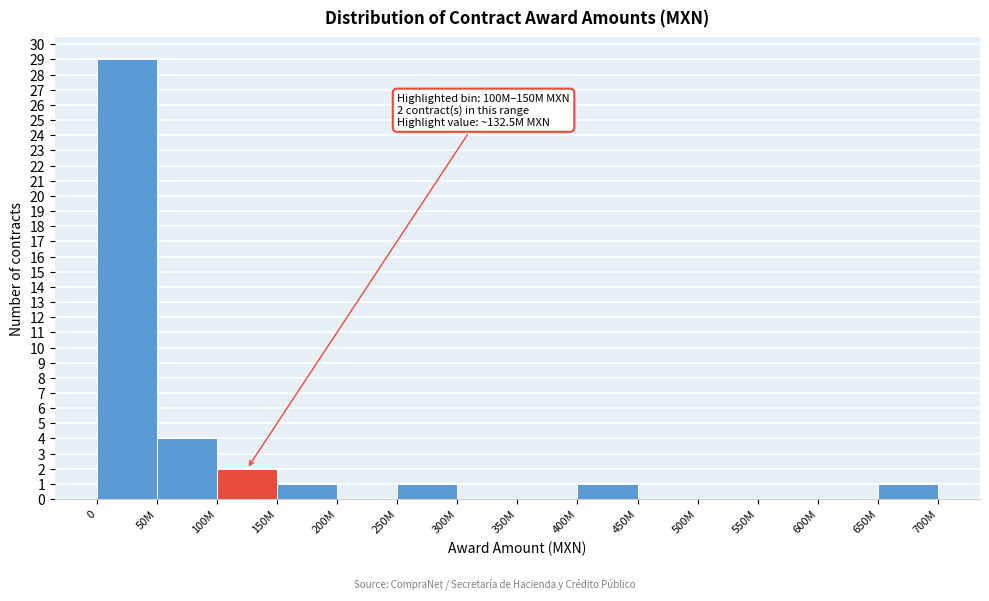

Reading left to right, list all the values displayed in this chart.

0=29	50M=4	100M=2	150M=1	200M=0	250M=1	300M=0	350M=0	400M=1	450M=0	500M=0	550M=0	600M=0	650M=1